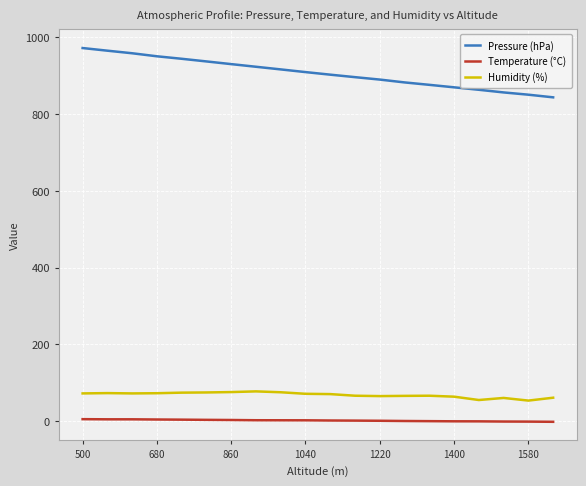

Which series has the largest total across all categories?

Pressure (hPa)